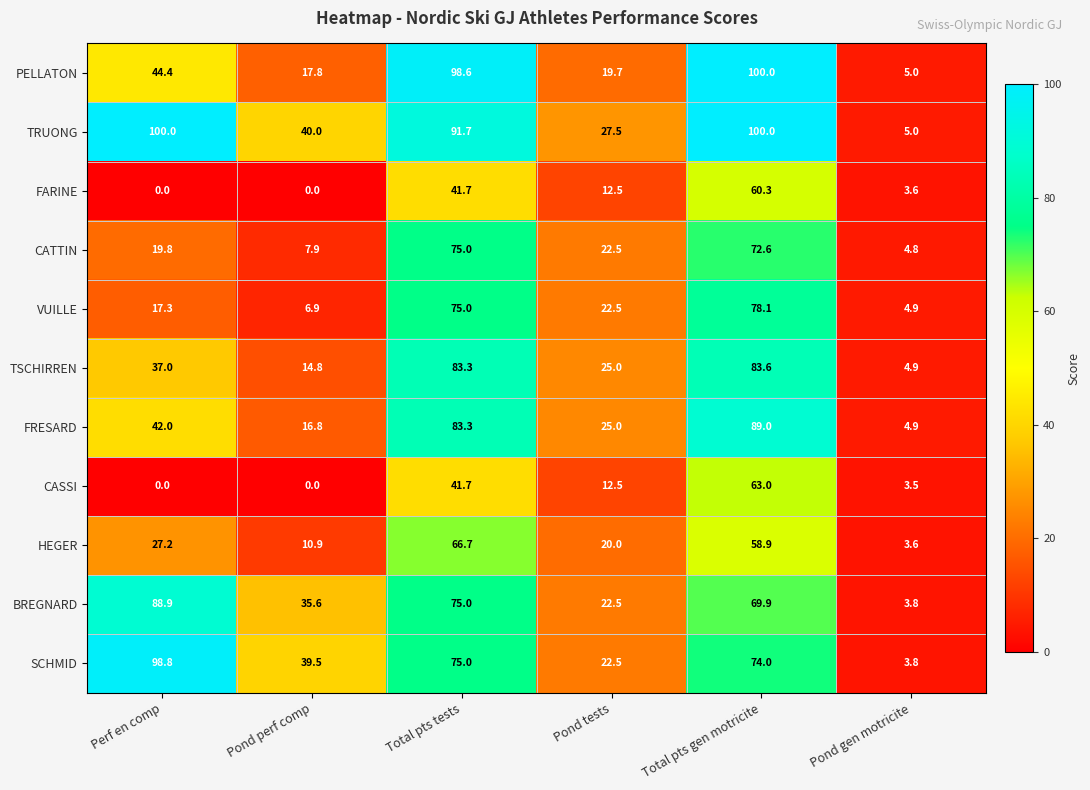

How many values in the BREGNARD series exceed 69?

3